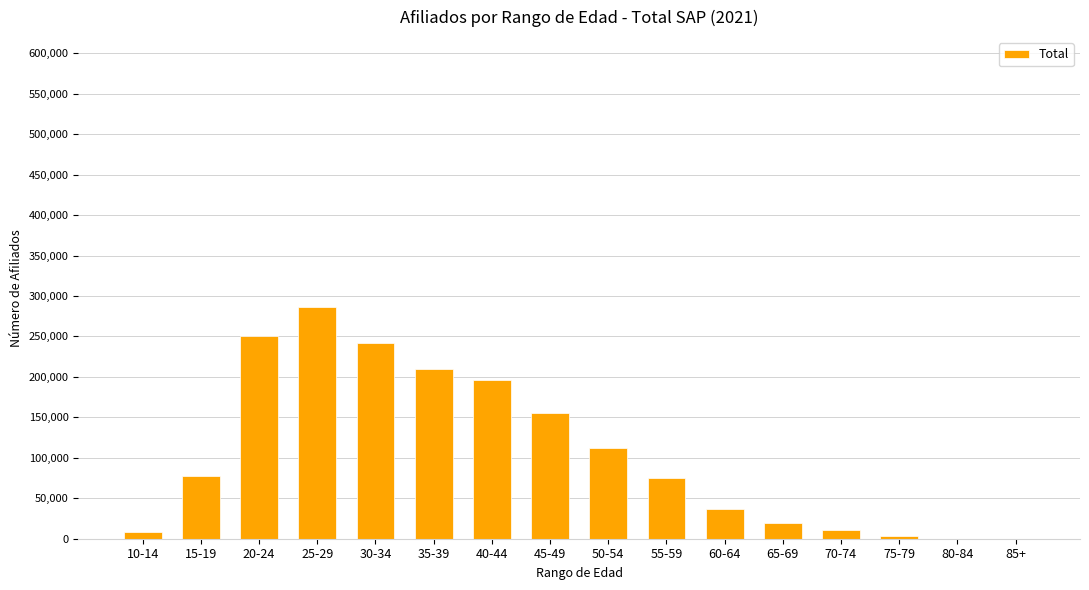

What is the ratio of the value at 40-44 to the value at 85+?

882.2